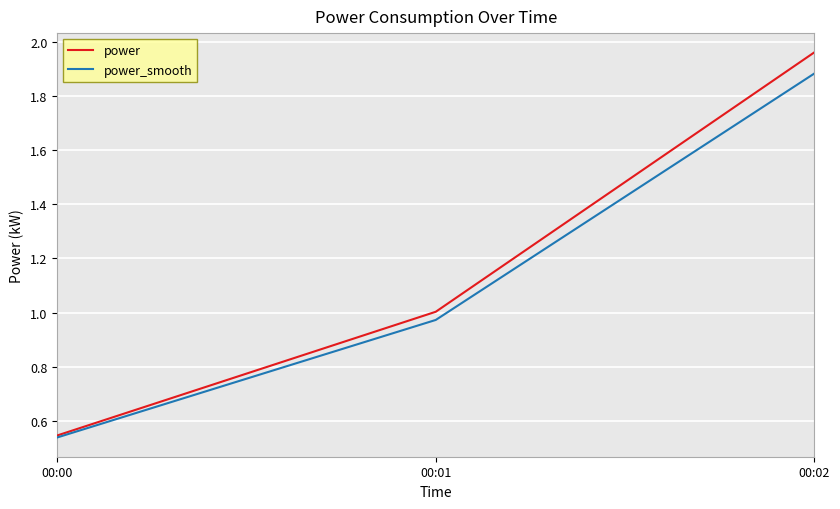

At which category is the sum across all series the highest?

00:02